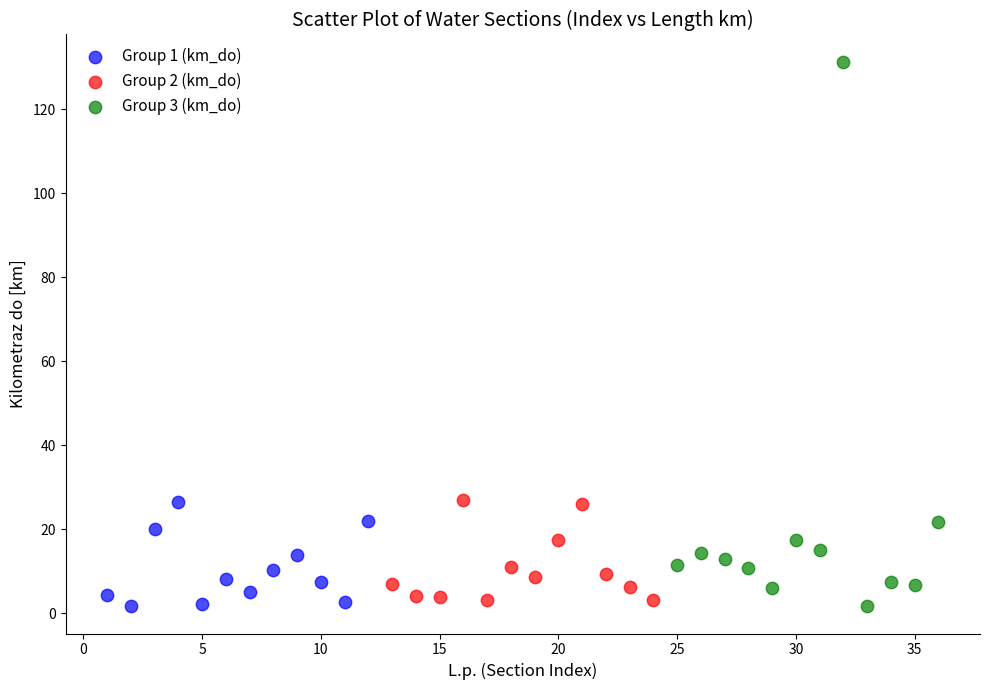

Which series contains the highest Y value?

Group 3 (km_do)